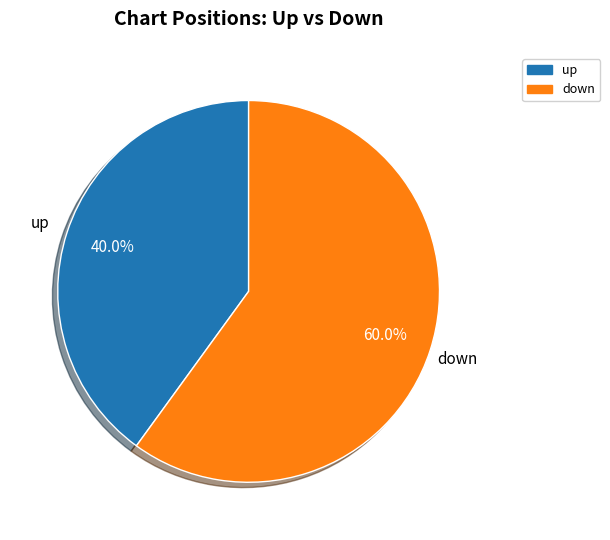

Which category accounts for the majority?

down